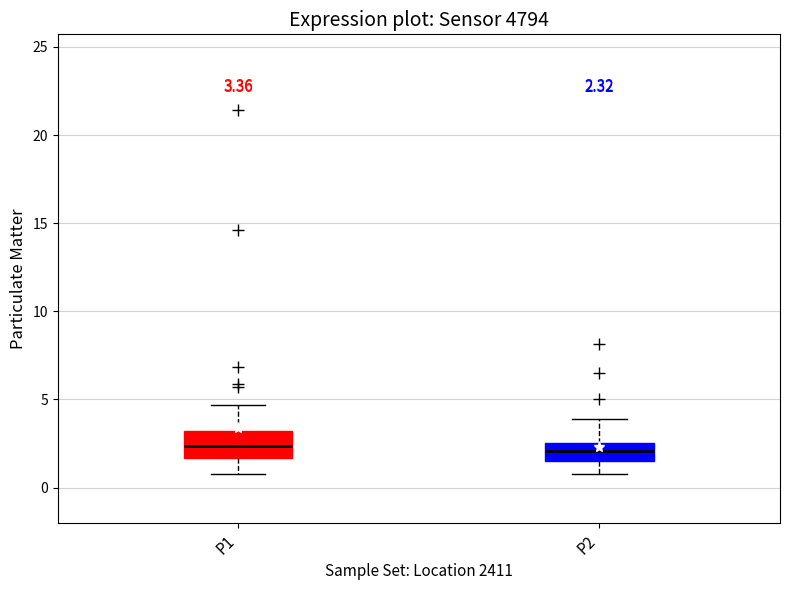

Which box is the tallest, from its lower edge to its upper edge?

P1